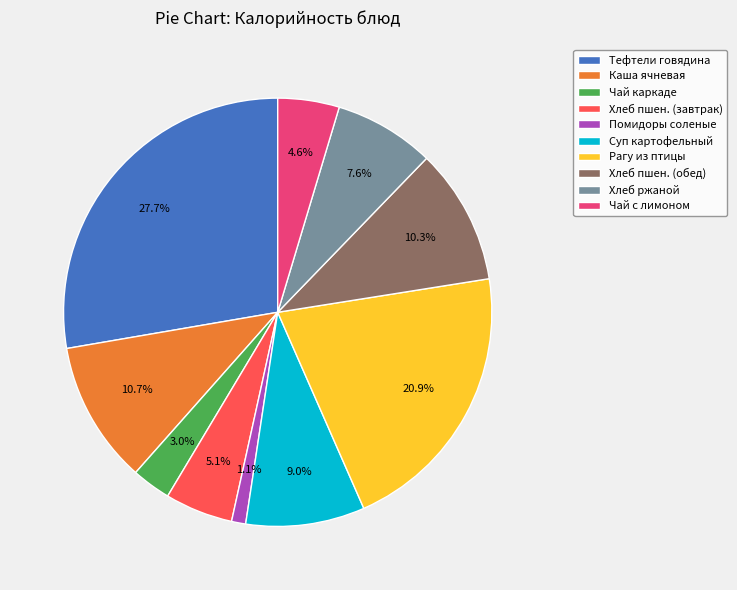

Does any single category account for the majority?

No